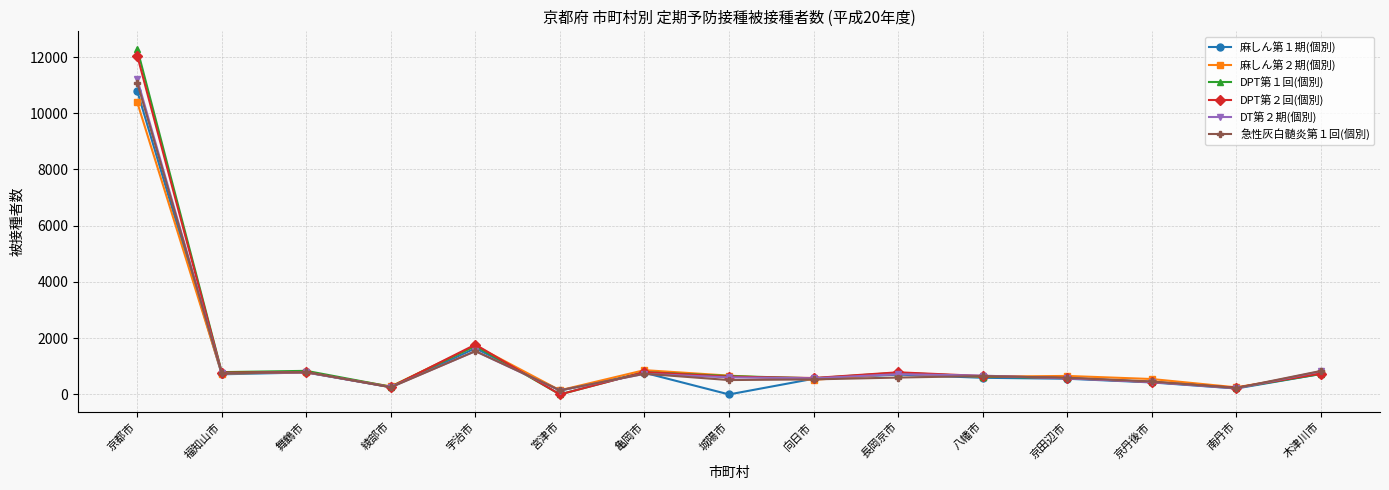

At how many categories does at least one series exceed 2189?

1